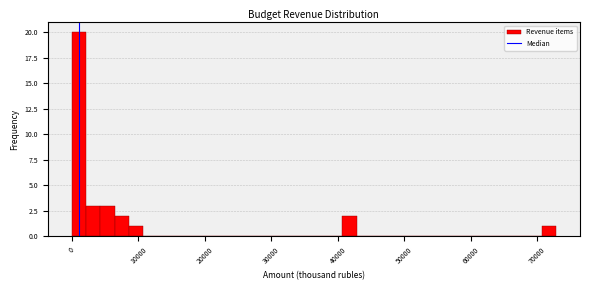

Around what value on the x-axis is the tallest bar? Give the approximate position of its centre, as read against the axis.

1000